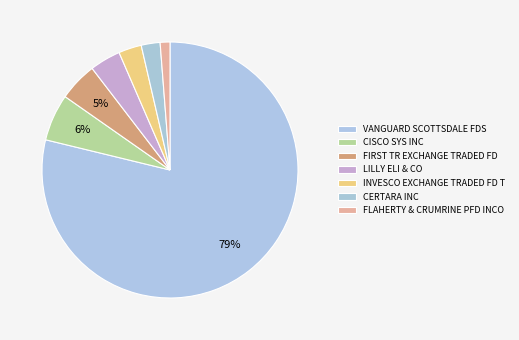

What is the ratio of the value at CERTARA INC to the value at FLAHERTY & CRUMRINE PFD INCO?

1.9